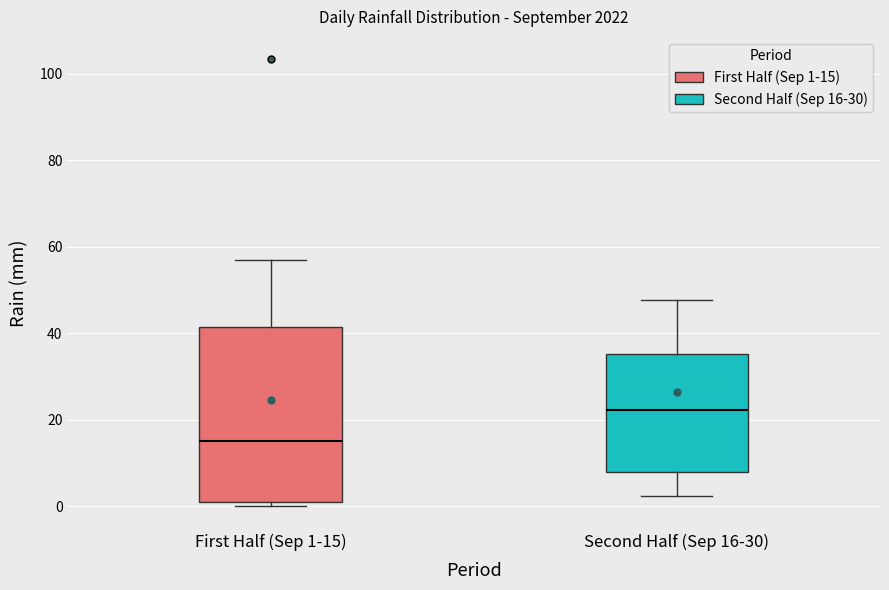

Reading left to right, read every box against the y-axis: the position of its median line, the range the box covers, and the ends of its whiskers. The values are not printed on the chart, so give them approximately, as read against the axis.

First Half (Sep 1-15): median 16, box 2 to 42, whiskers 0 to 58
Second Half (Sep 16-30): median 22, box 8 to 36, whiskers 2 to 48